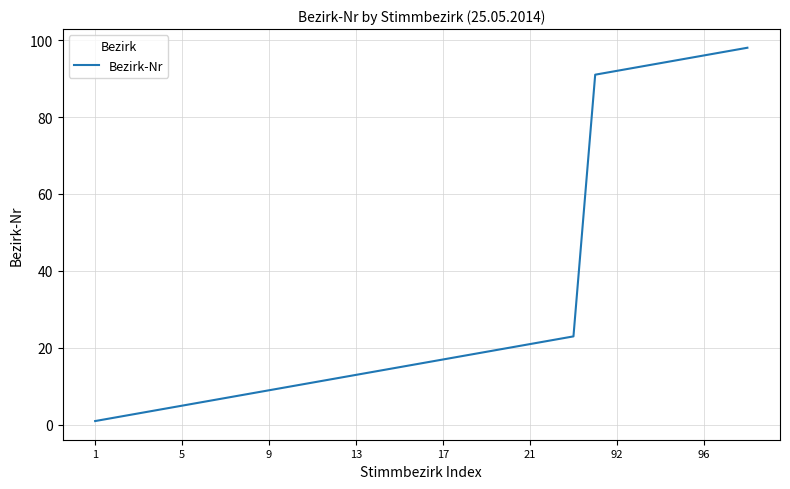

What is the difference between the maximum and minimum values?

97